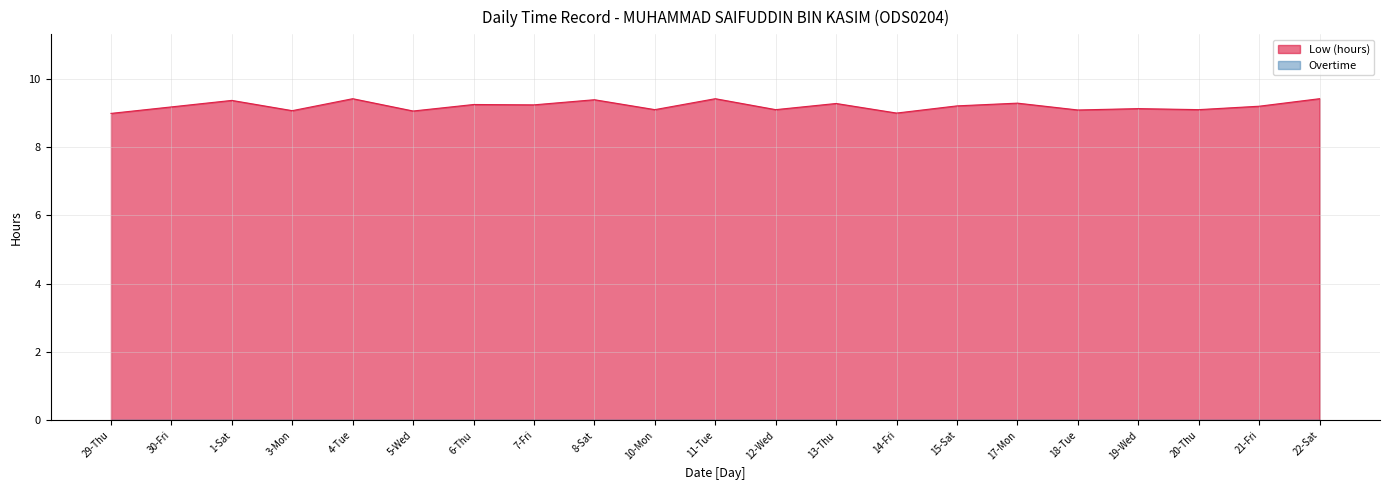

At which category does the data reach its first local valley?

3-Mon